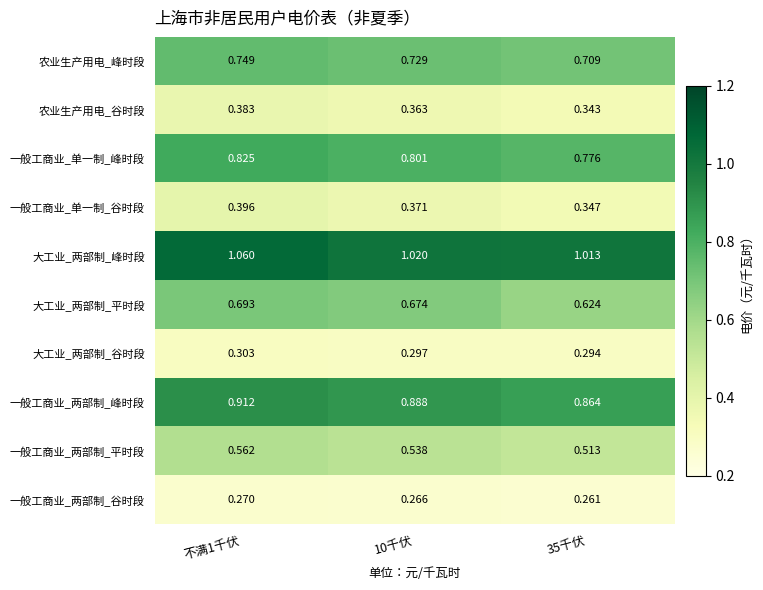

Which series has the largest range (max minus min)?

大工业_两部制_平时段